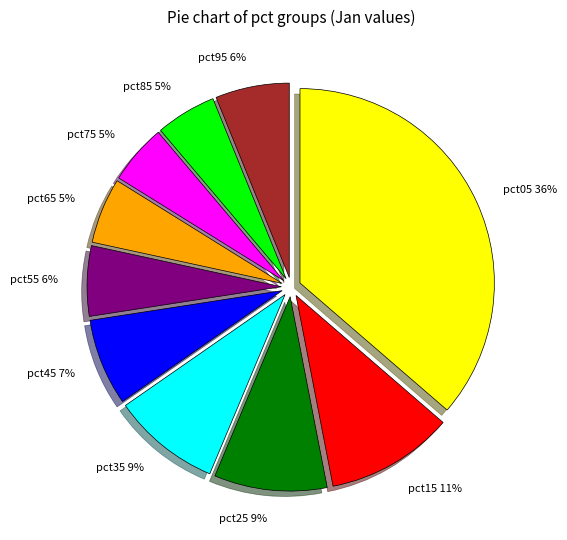

To the nearest percent, what is the average slice percentage?

10%